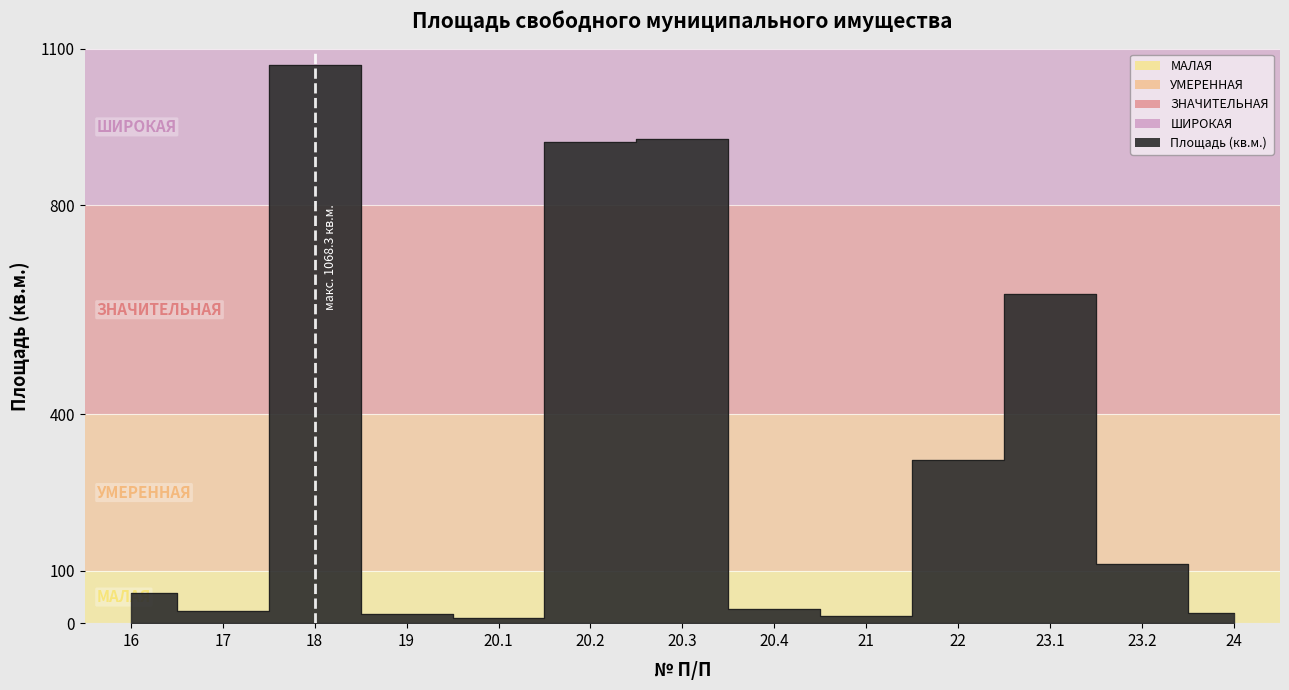

What is the difference between the maximum and minimum values?

1059.1